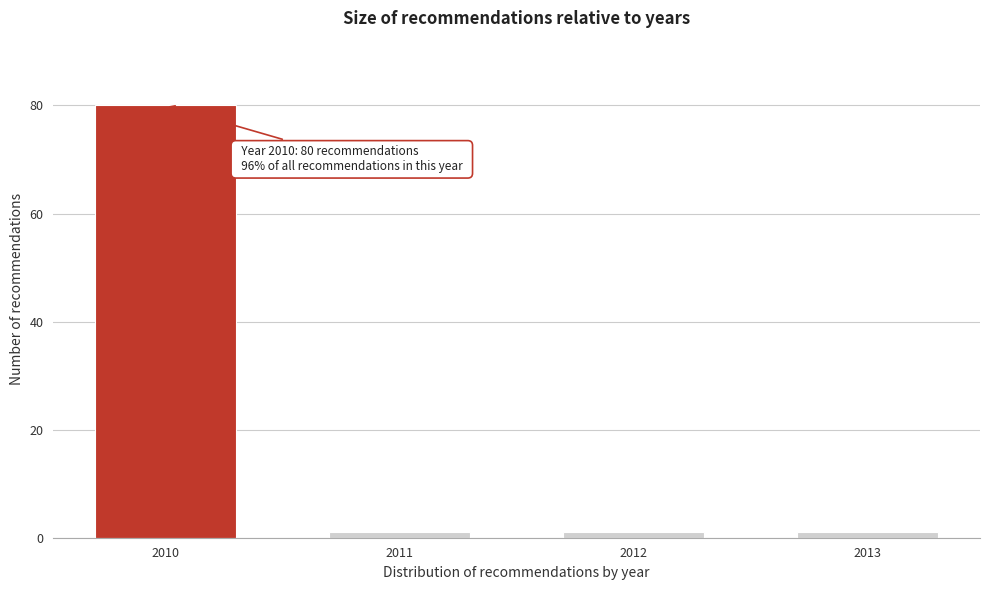

Reading left to right, list all the values displayed in this chart.

80	1	1	1